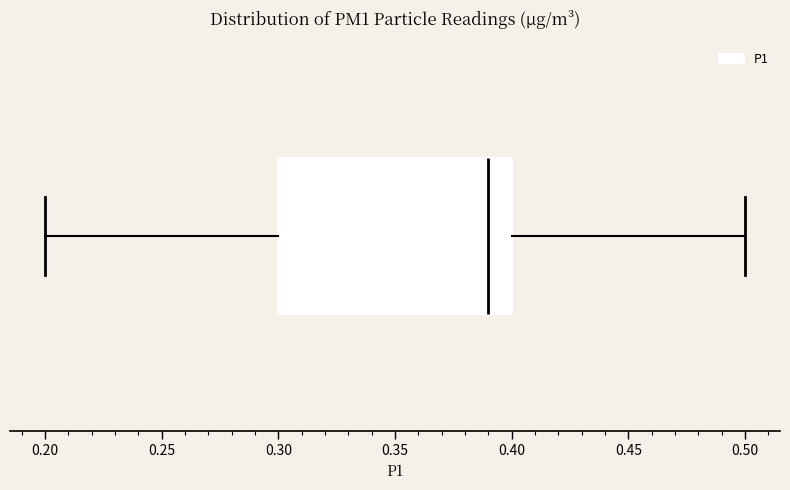

Read this box plot against the x-axis: the position of the median line, the range covered by the box, and the ends of both whiskers. The values are not printed on the chart, so give them approximately, as read against the axis.

median 0.39, box 0.30 to 0.40, whiskers 0.20 to 0.50